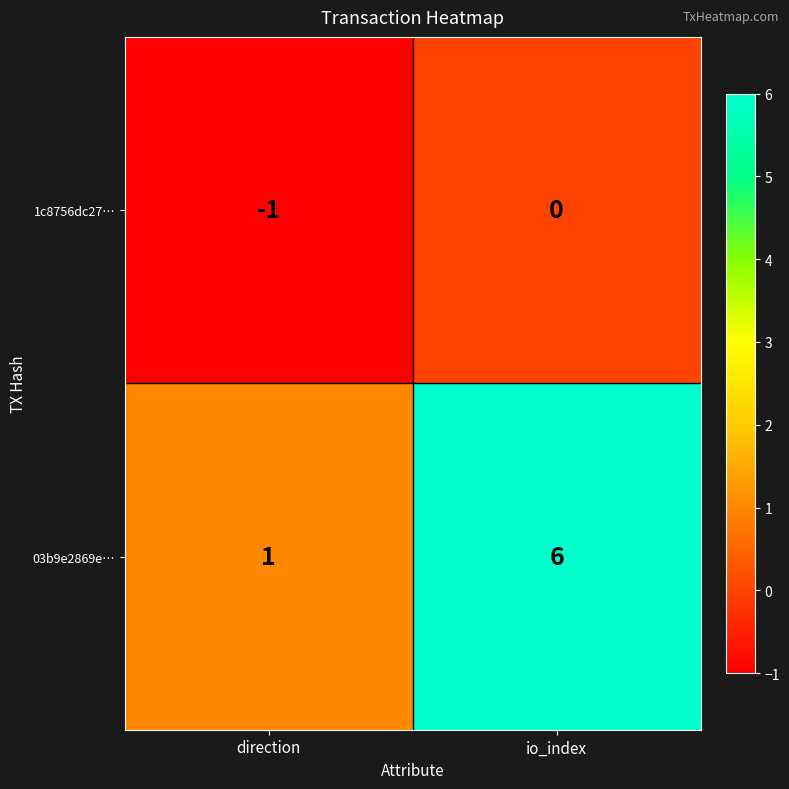

Which label corresponds to the largest value in the chart?

io_index